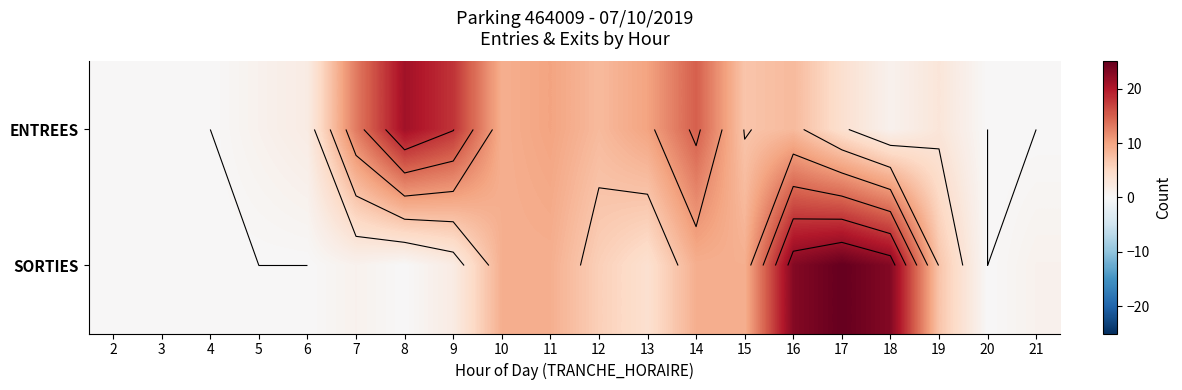

At which category is the sum across all series the highest?

16